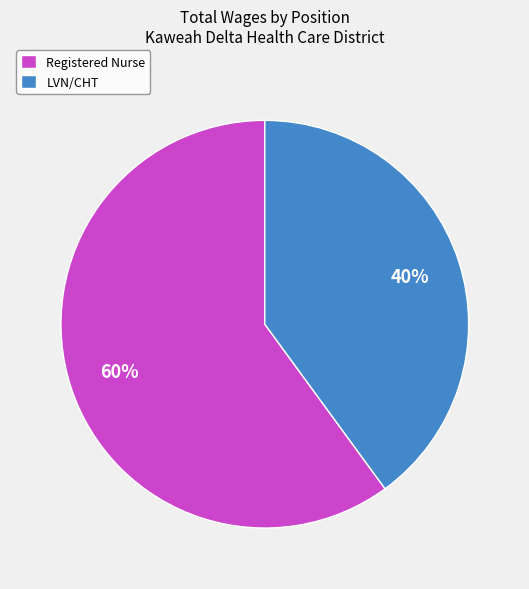

To the nearest percent, what percentage of the pie is LVN/CHT?

40%